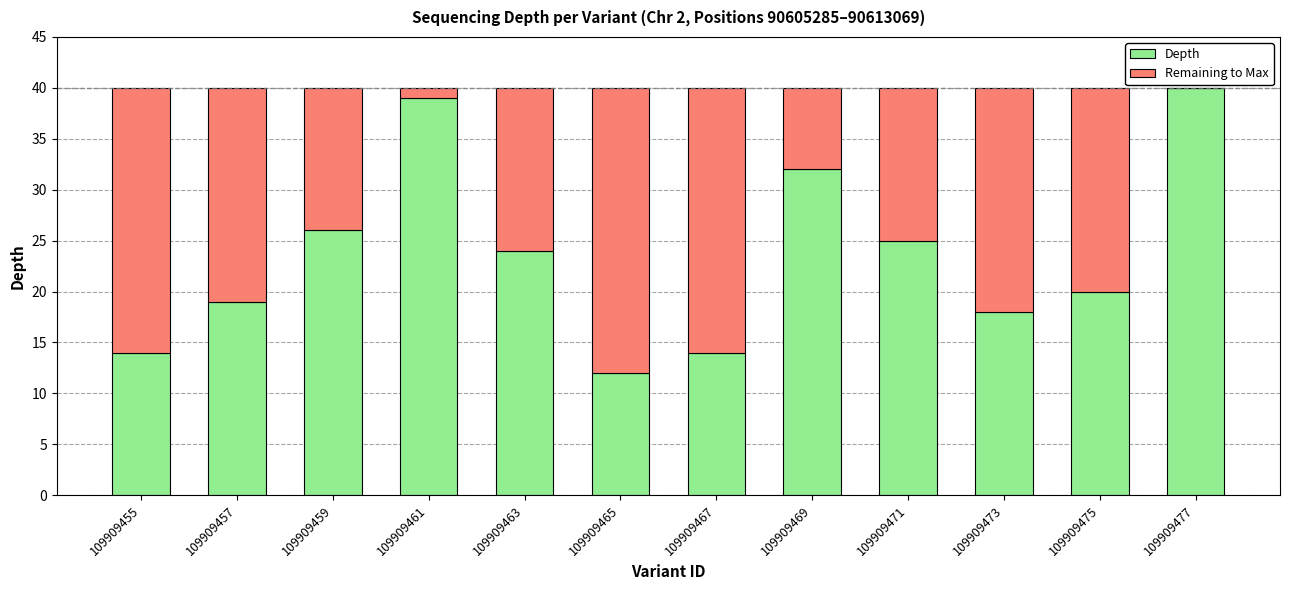

What is the sum of all Depth values?

283